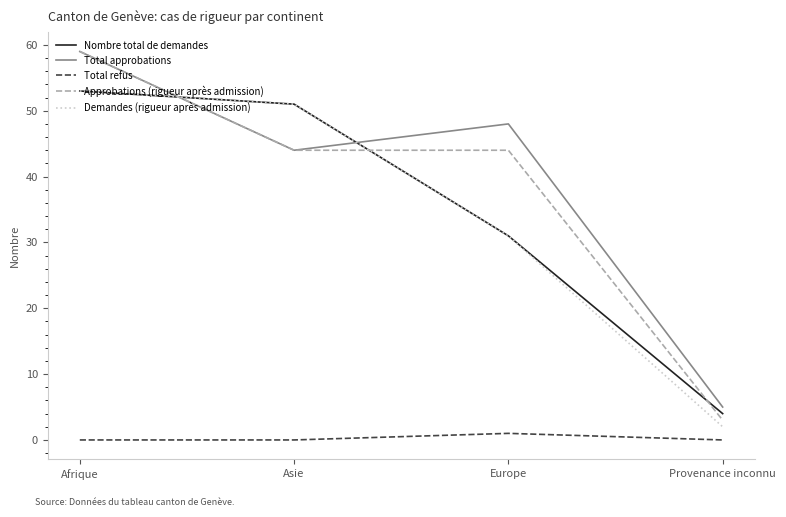

Which series has the widest spread of values?

Approbations (rigueur après admission)